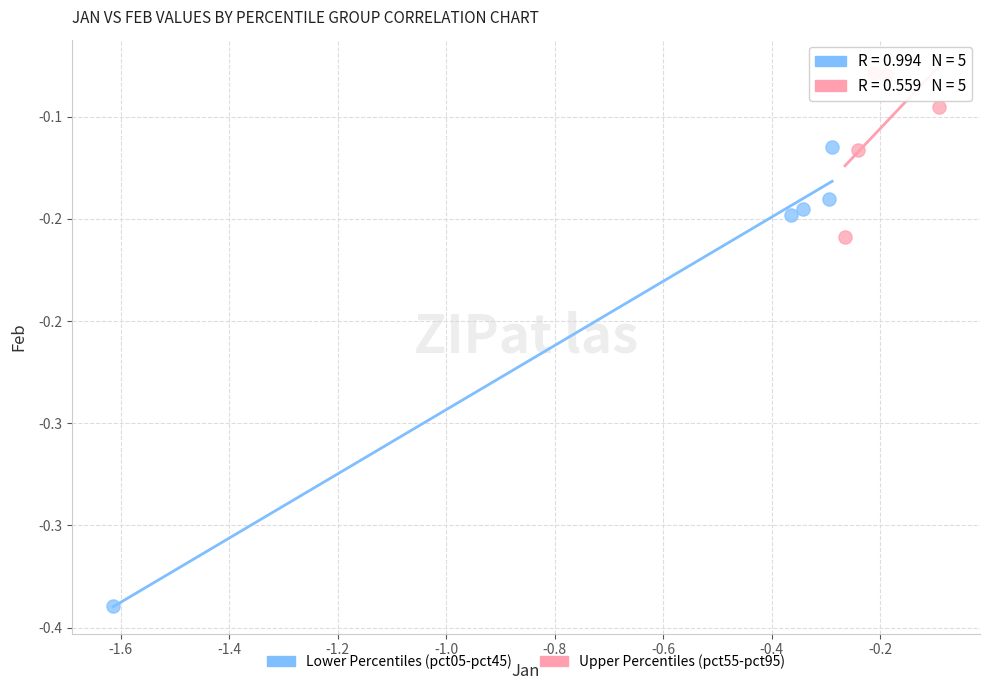

Which series has the widest spread of Y values?

Lower Percentiles (pct05-pct45)